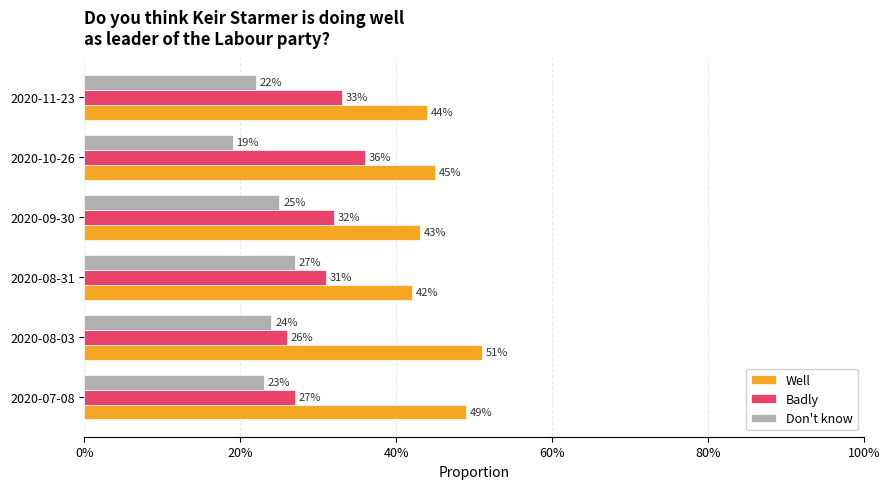

What are all the series names shown in the legend?

Well, Badly, Don't know